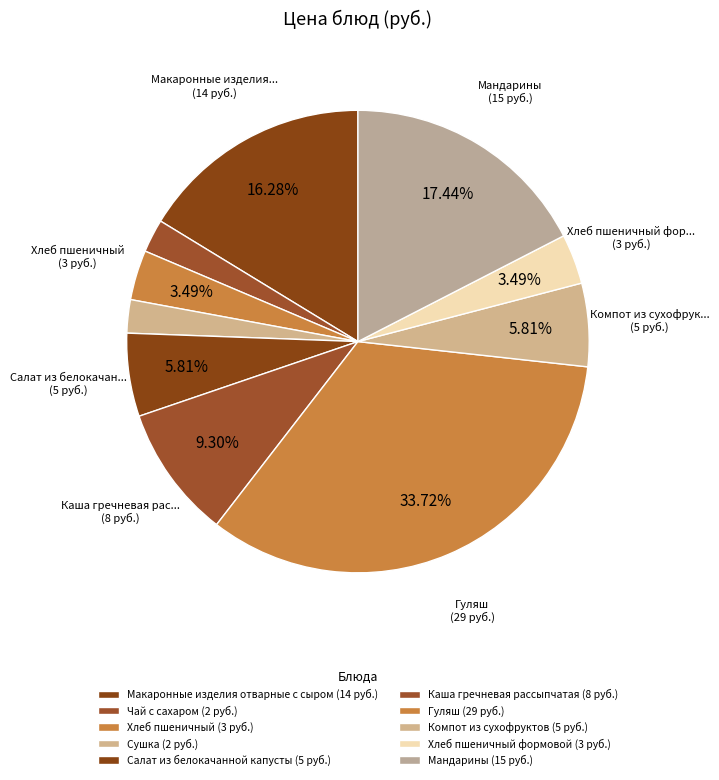

Which category has the biggest portion of the pie?

Гуляш